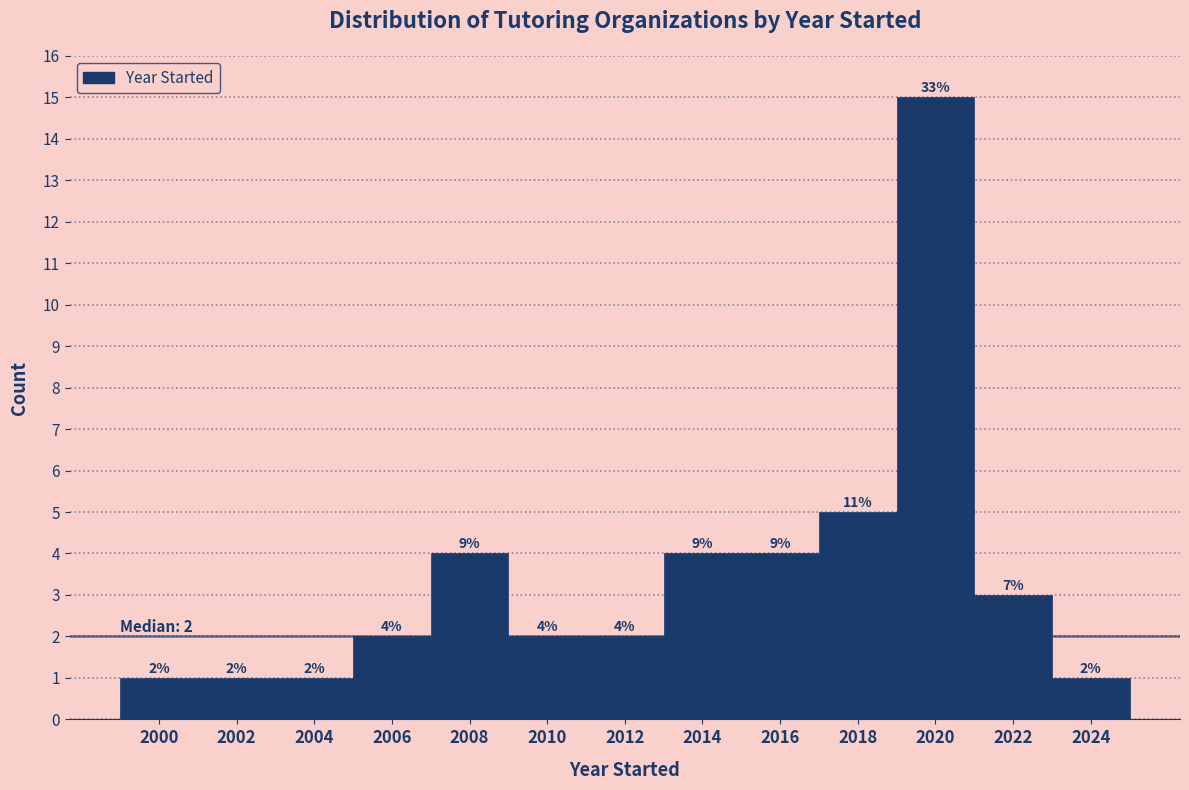

Reading left to right, list all the values displayed in this chart.

2000=1	2002=1	2004=1	2006=2	2008=4	2010=2	2012=2	2014=4	2016=4	2018=5	2020=15	2022=3	2024=1